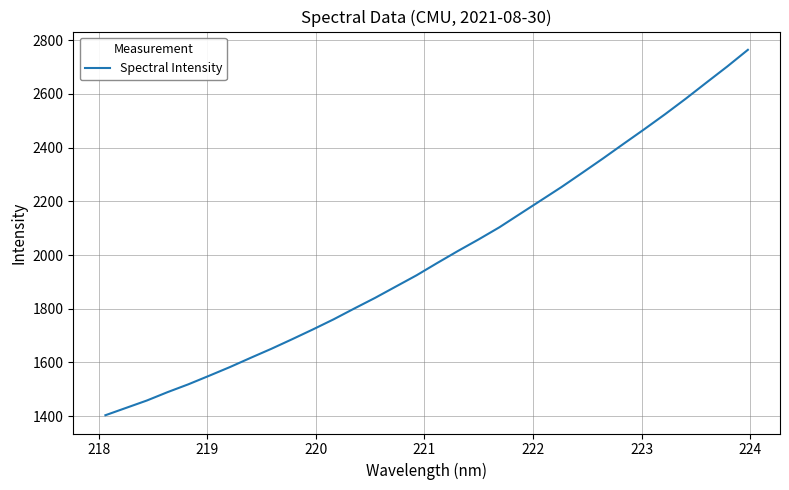

Does the chart display data point markers on the line(s)?

No